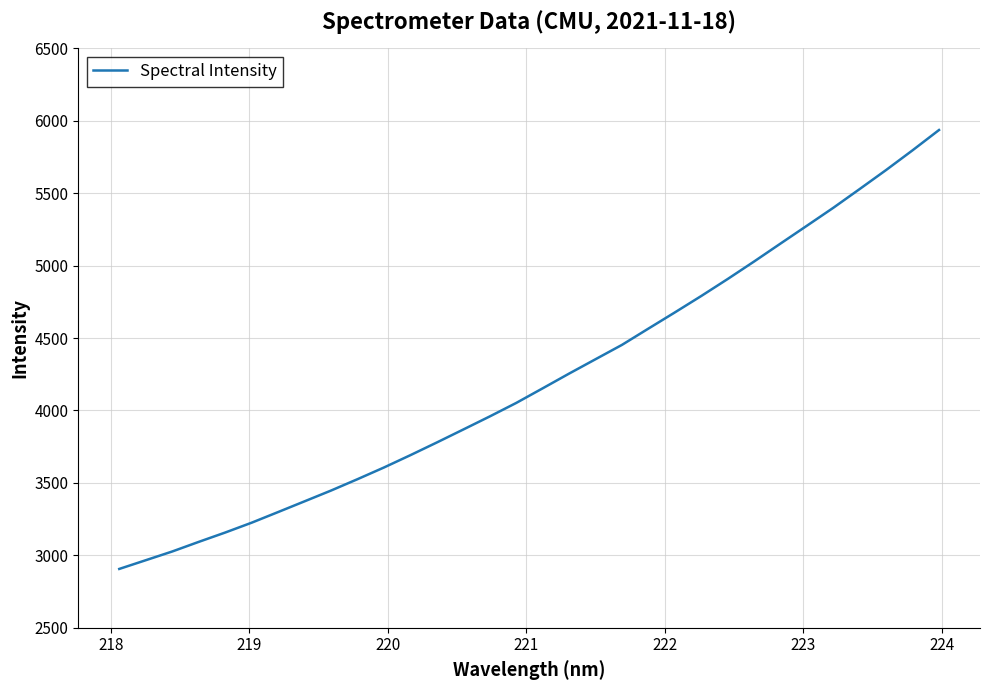

What is the greatest value displayed?

5936.1